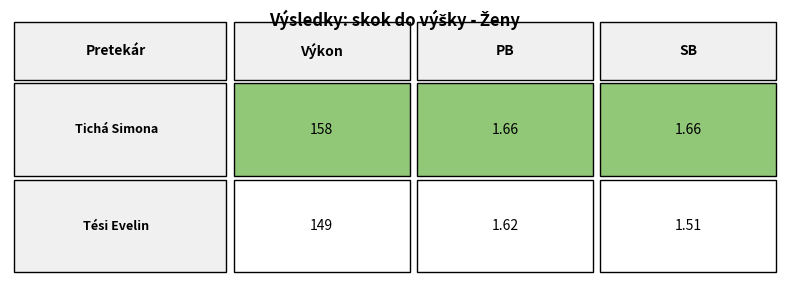

At how many categories does at least one series exceed 76?

1